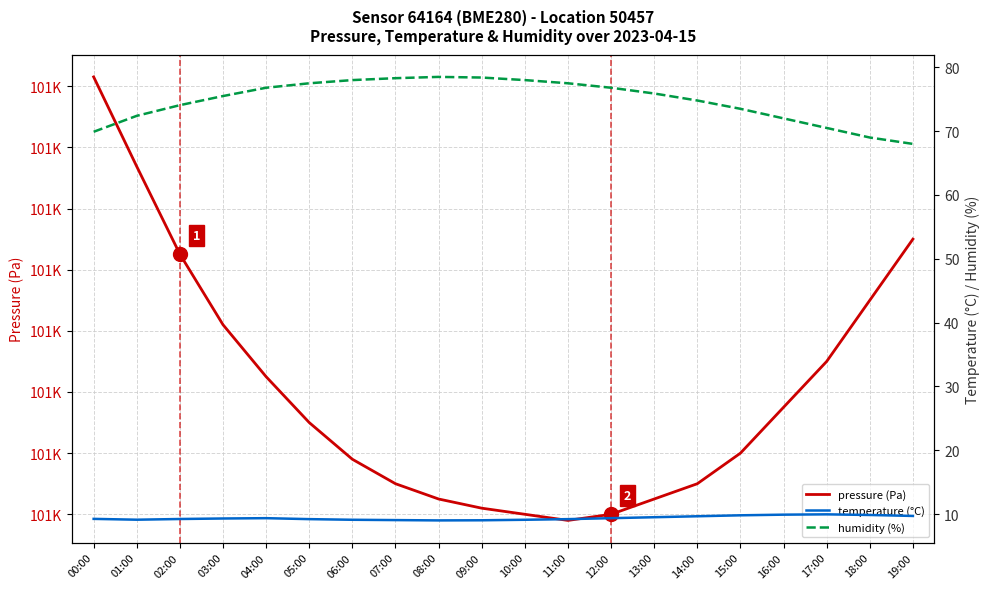

True or false: pressure (Pa) and humidity (%) intersect in this chart.

False